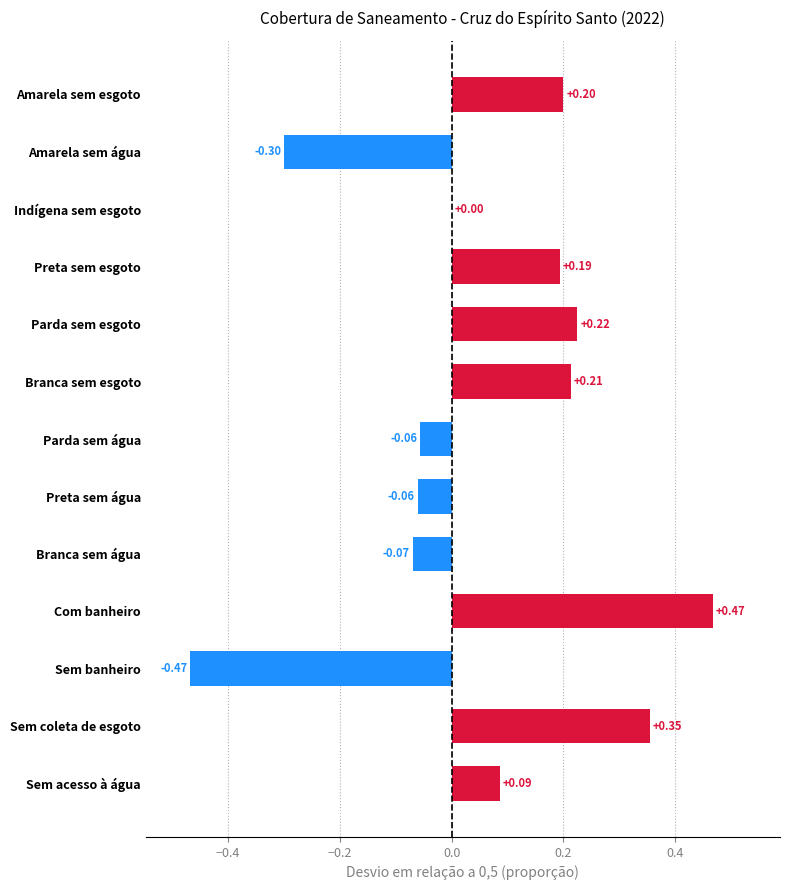

At which category does the chart reach its peak across all series?

Com banheiro